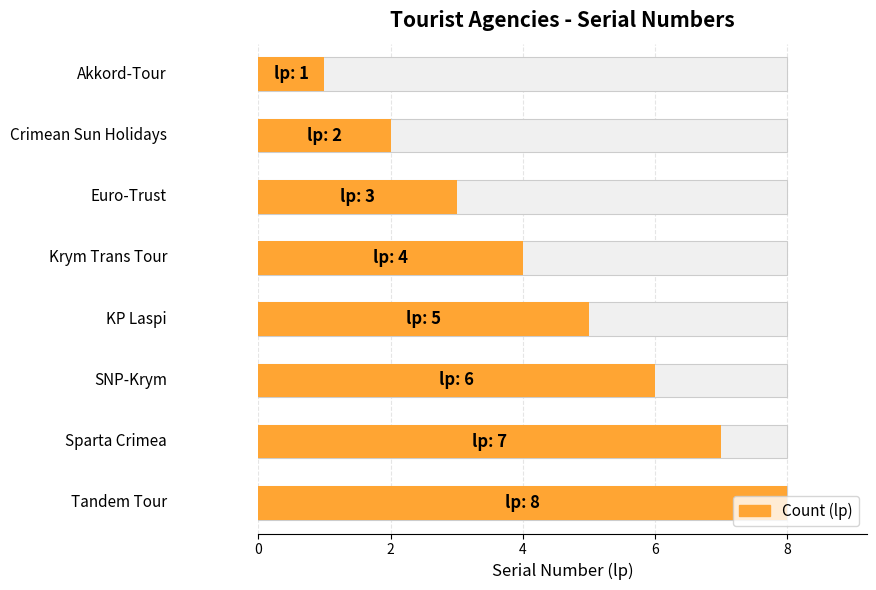

The value at 10 is 4. True or false?

False